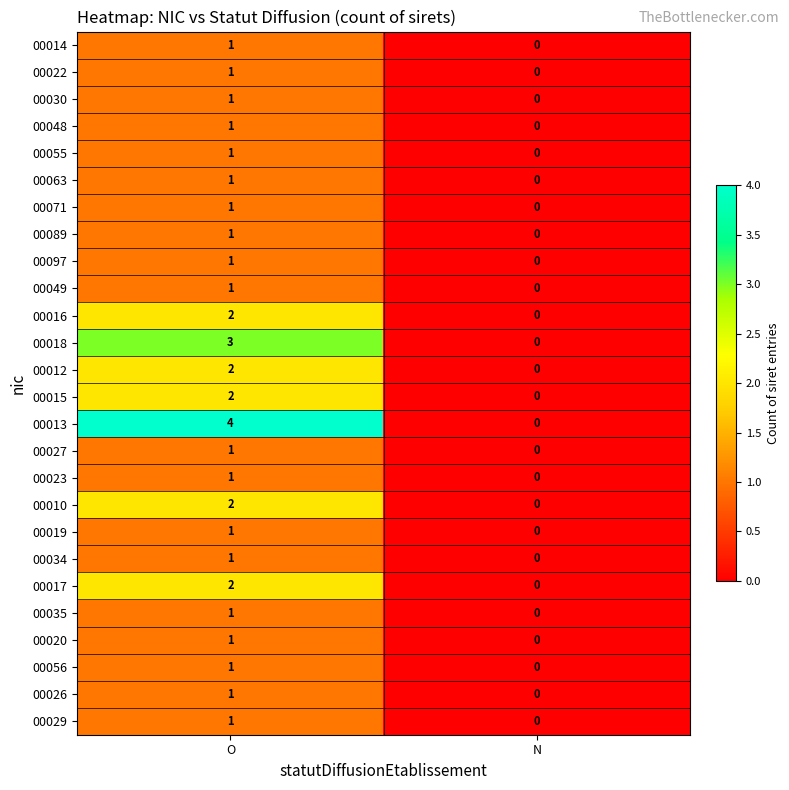

Where is 00014 nearest to the value 0?

N